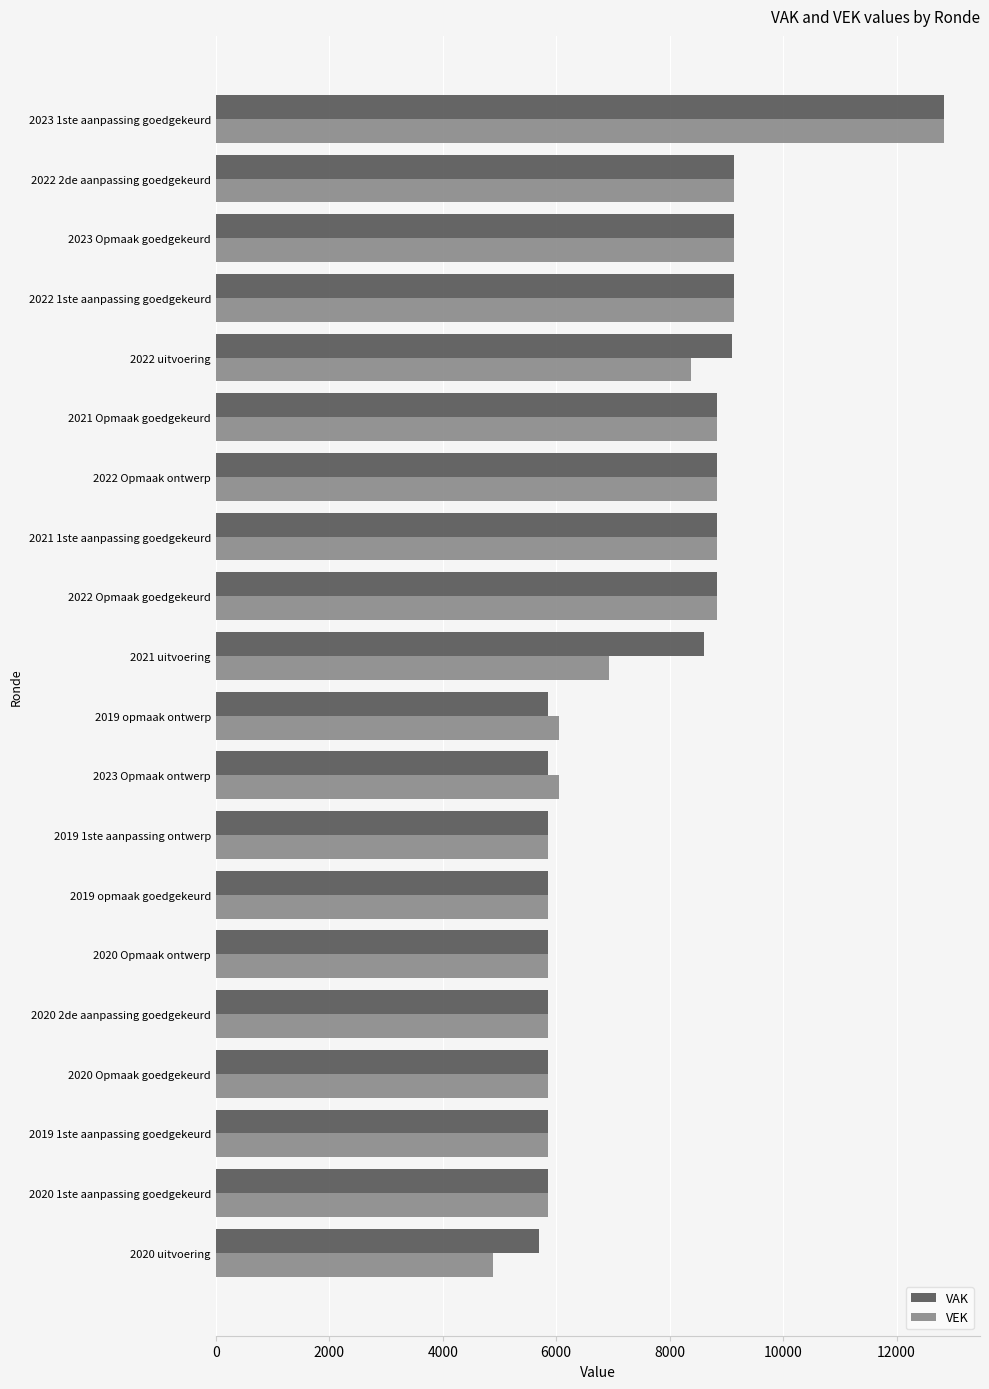

At which category is the sum across all series the highest?

2023 1ste aanpassing goedgekeurd